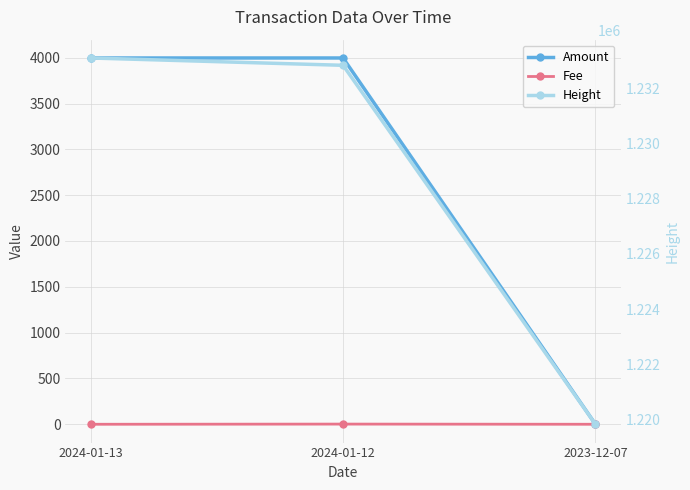

At 2024-01-12, list the series in order from smallest to largest.

Fee, Amount, Height